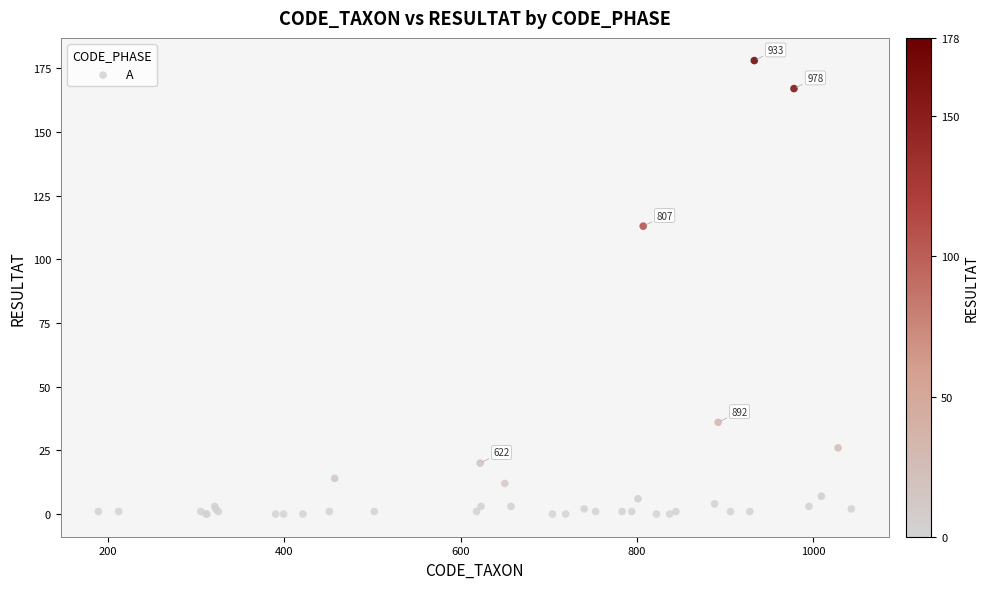

What Y value in the scatter plot is closest to 89?

113